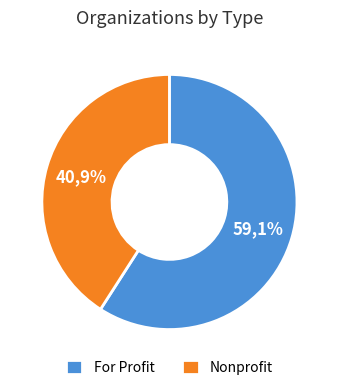

To the nearest percent, what is the difference between the For Profit and Nonprofit slice percentages?

18%